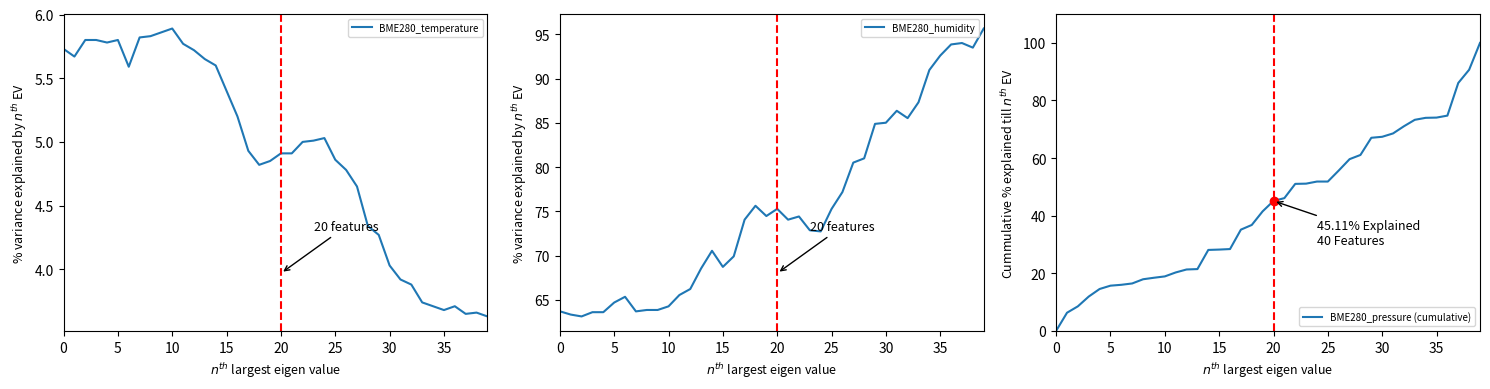

At which category is the sum across all series the highest?

39